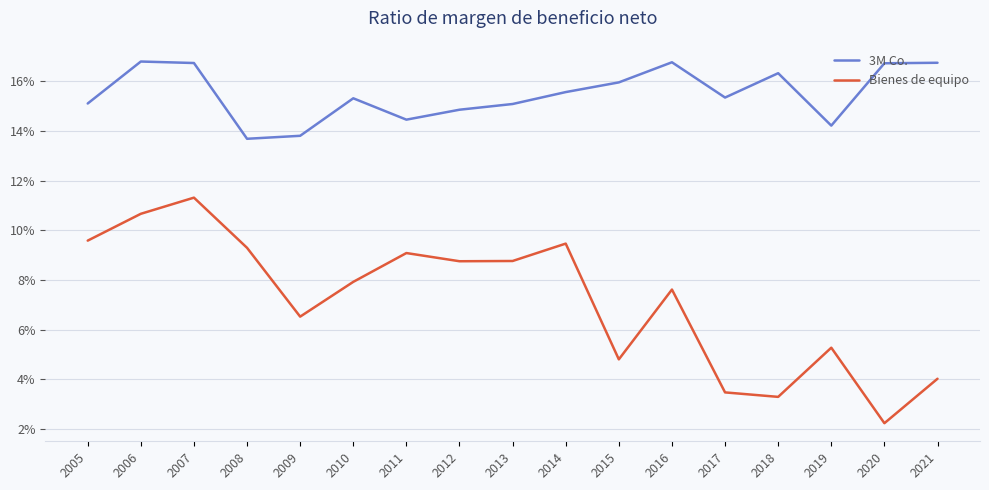

At which label does Bienes de equipo reach its minimum?

2020